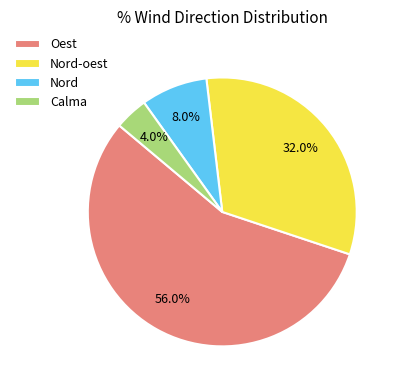

Which category has the biggest portion of the pie?

Oest